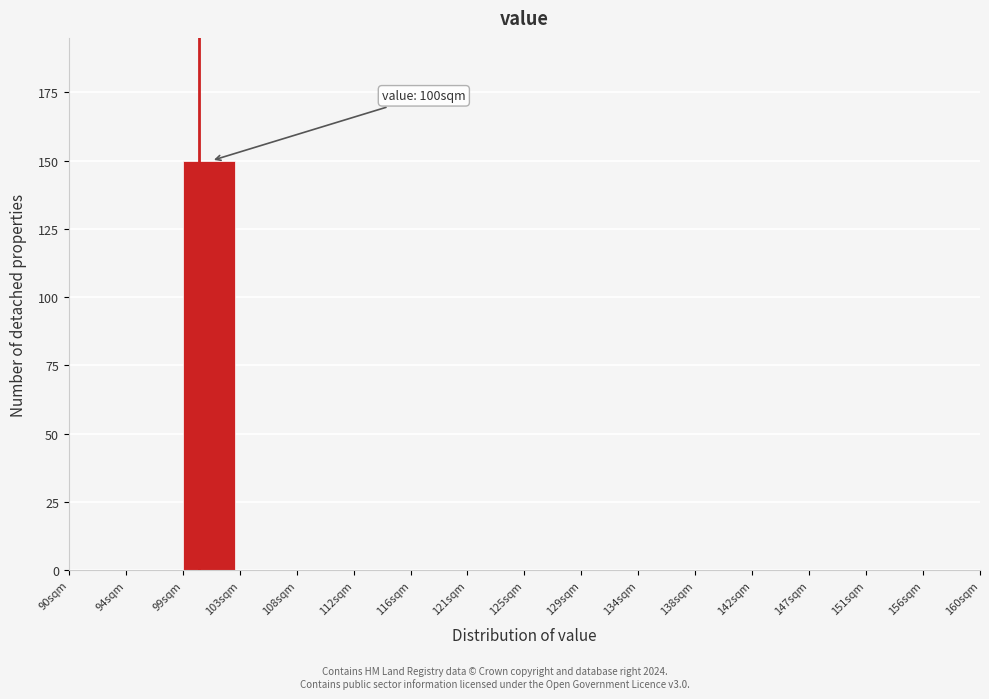

Which range on the x-axis has the tallest bar?

99.0 to 103.0